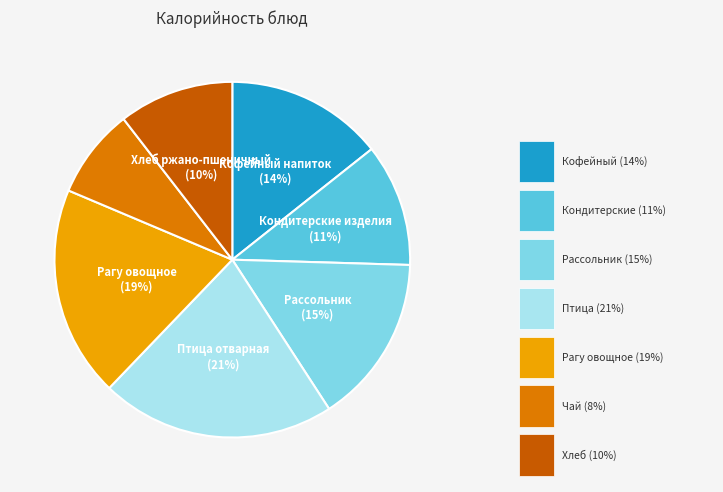

To the nearest percent, what is the difference between the largest and smallest slice percentages?

13%